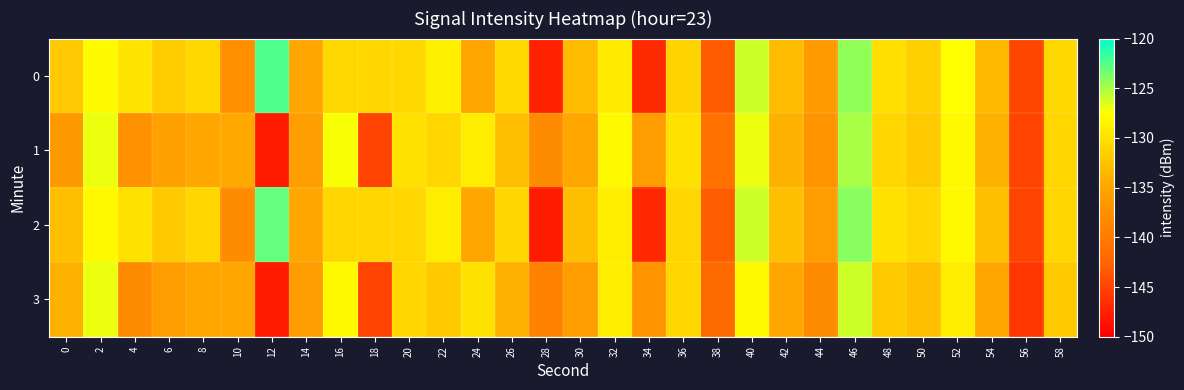

How many categories are shown in the chart?

30